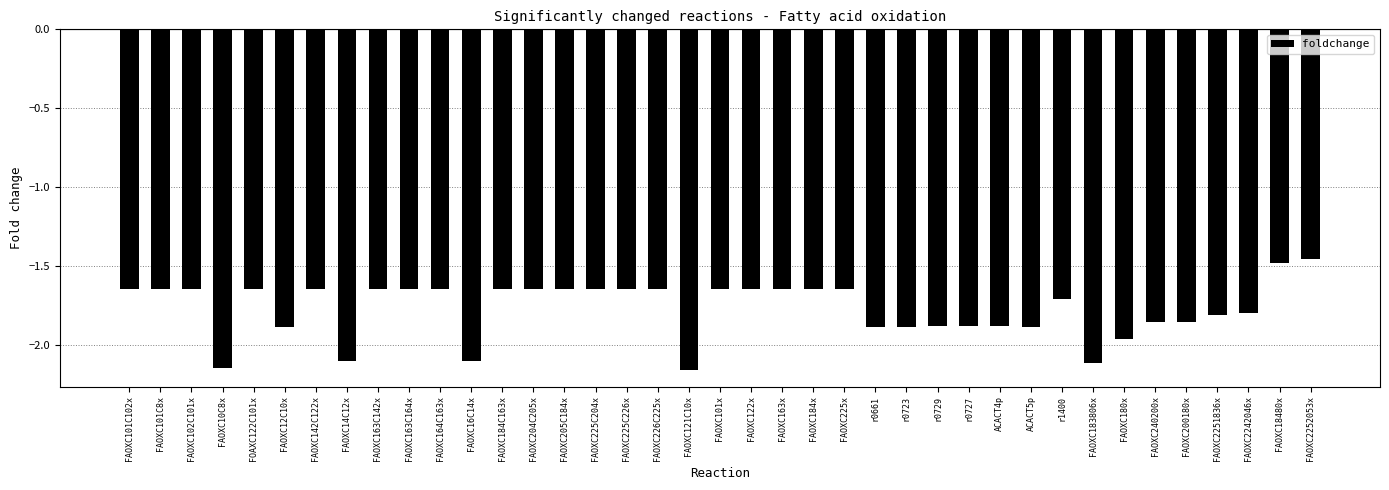

What is the label of the 9th bar from the right?

r1400